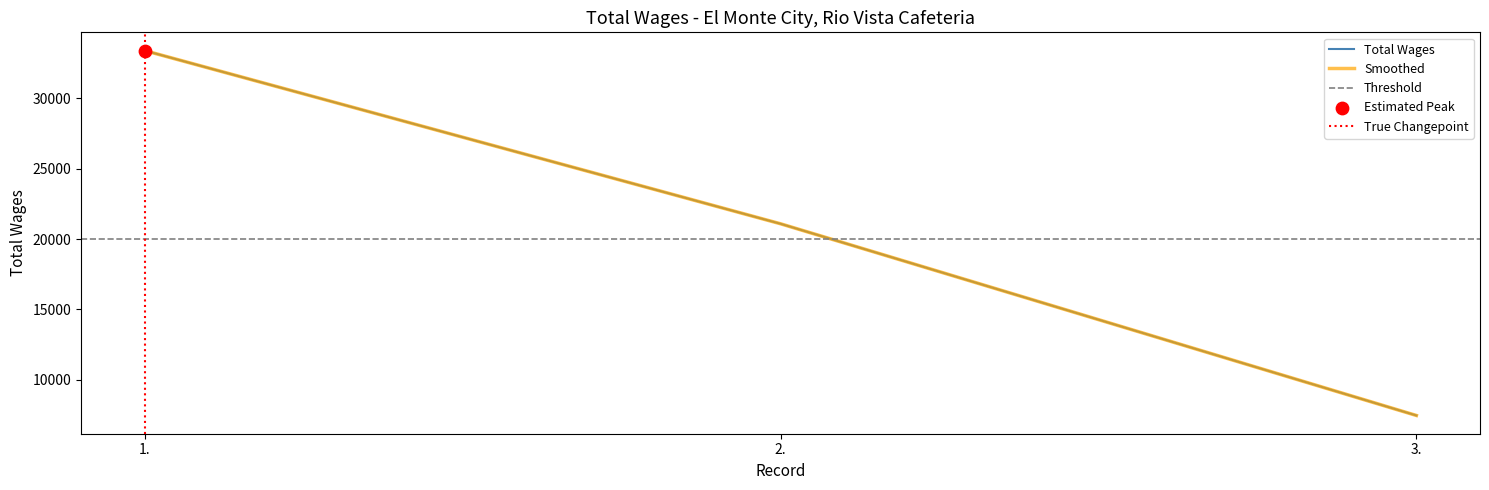

Approximately how many times larger is the value at 1. compared to 2.?

1.6